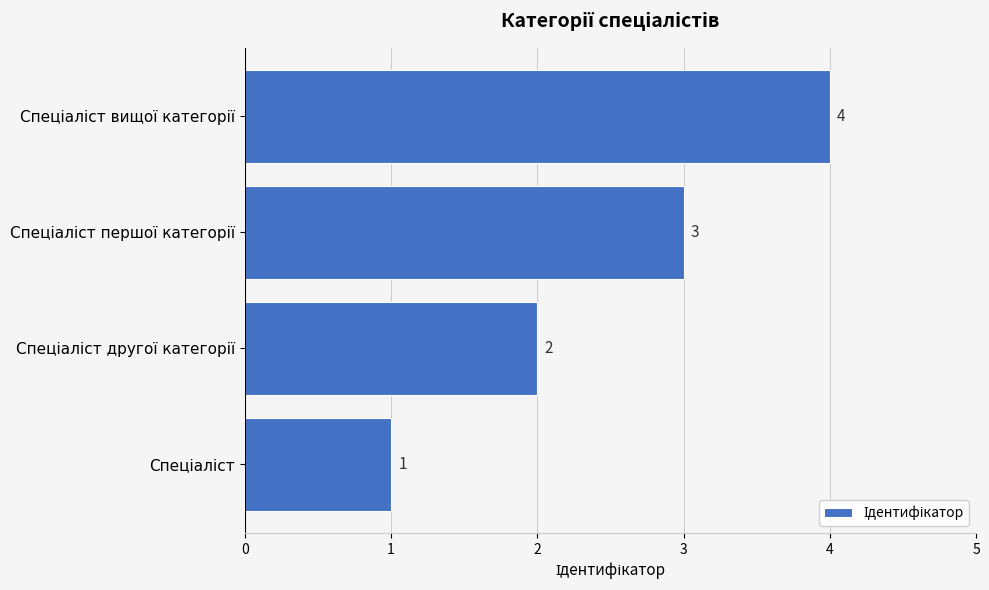

What is the sum of all values?

10